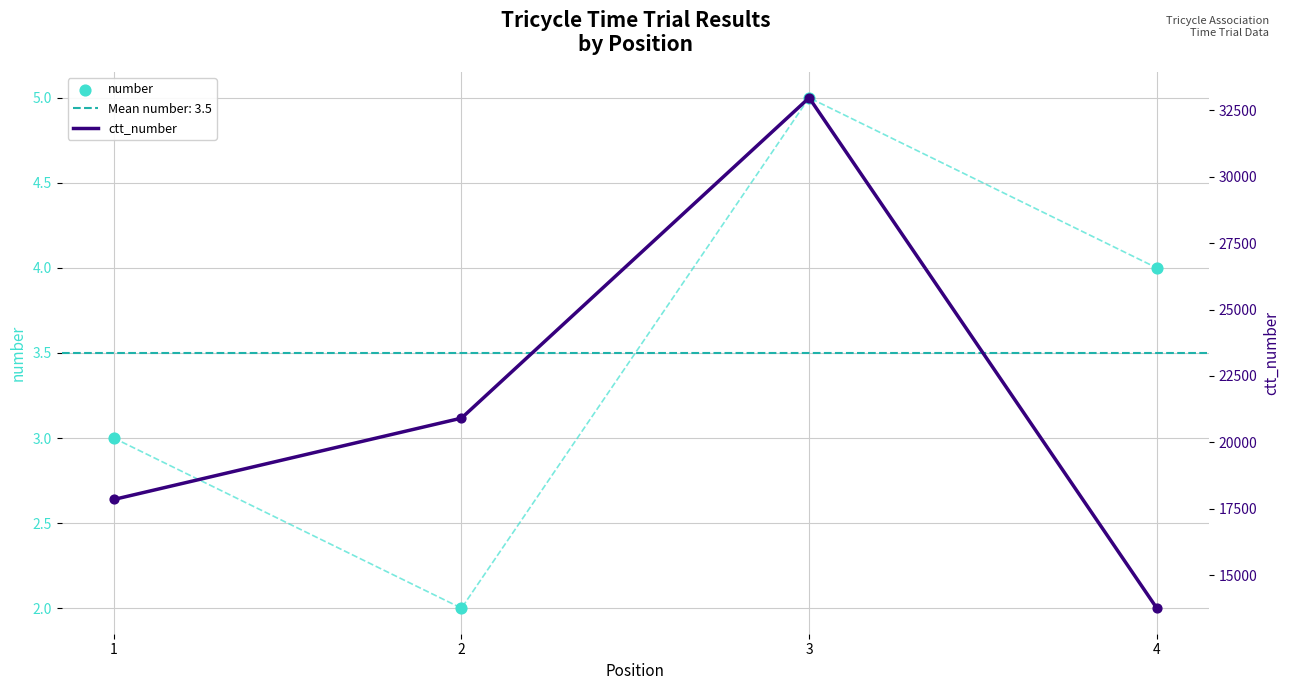

What are all the series names shown in the legend?

number, ctt_number